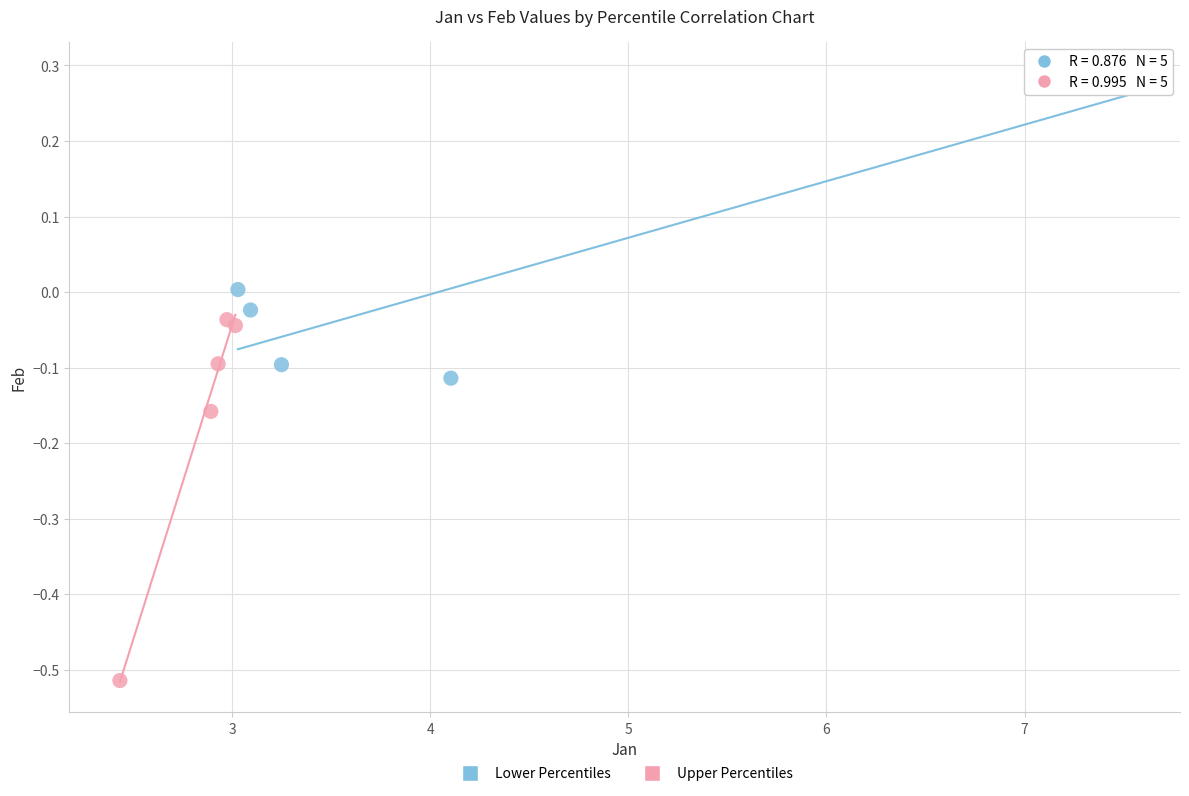

Which series reaches the minimum Y coordinate?

Upper Percentiles